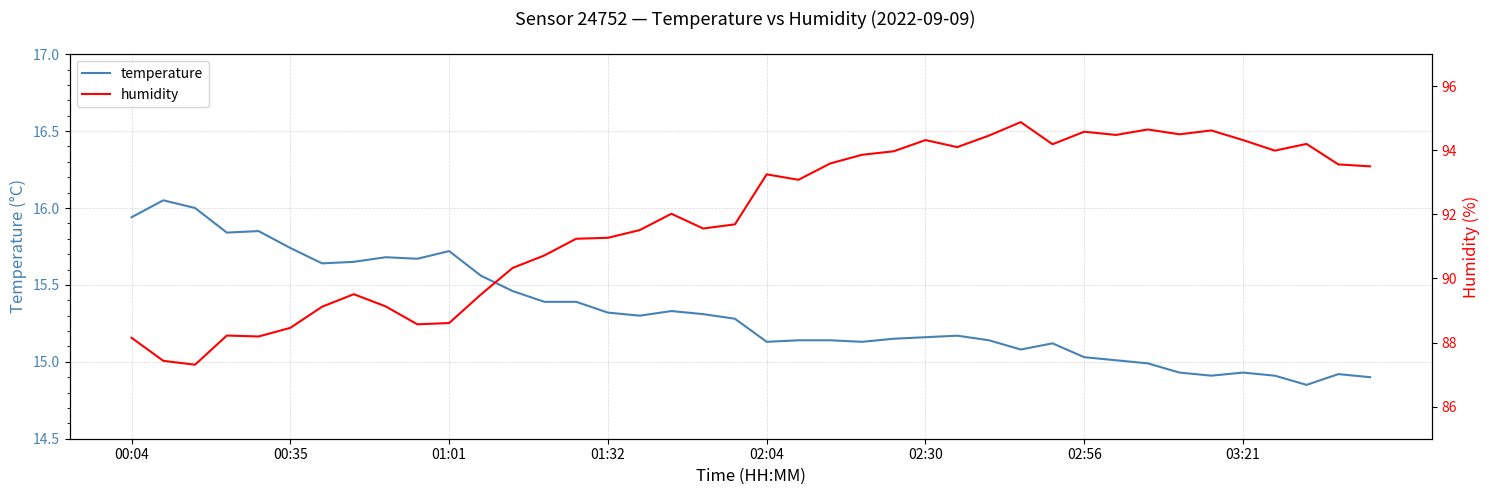

What position from the right is 13?

27